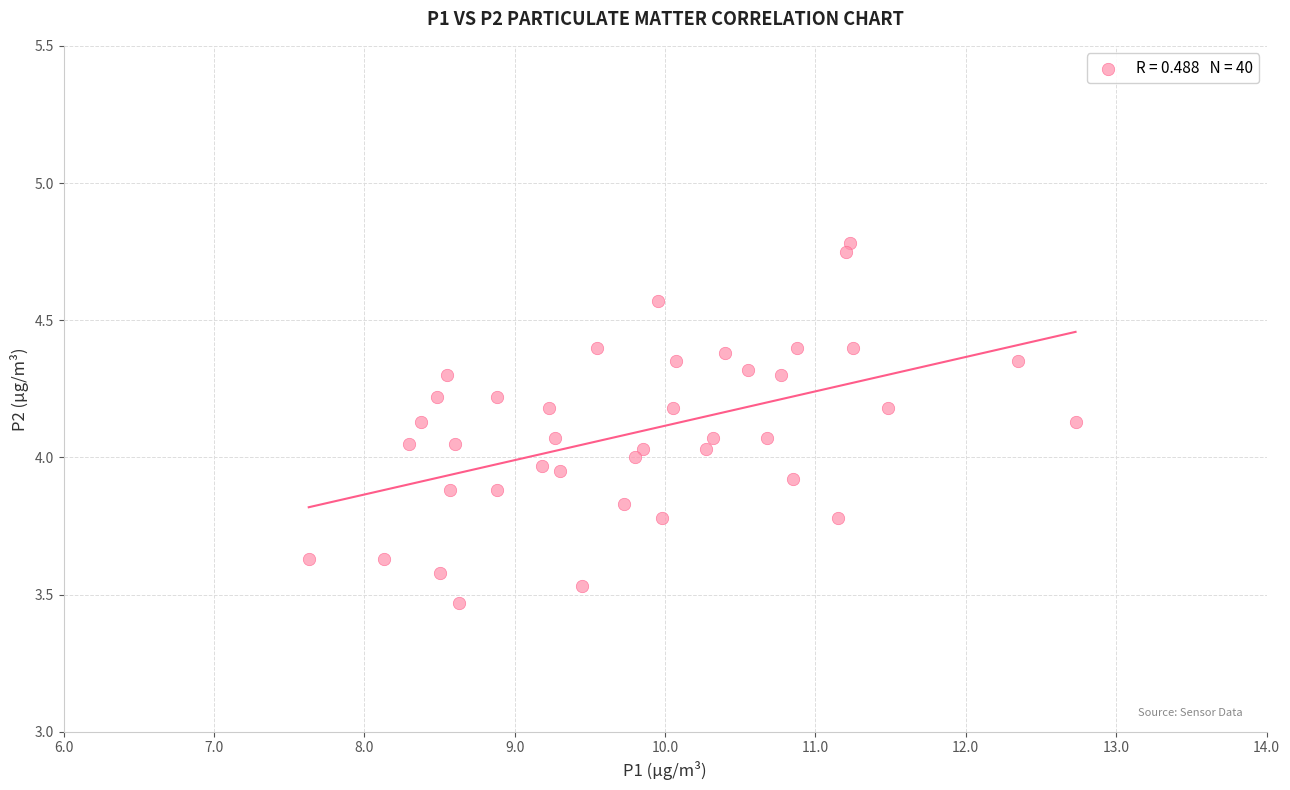

What is the range of X values (max minus min)?

5.1